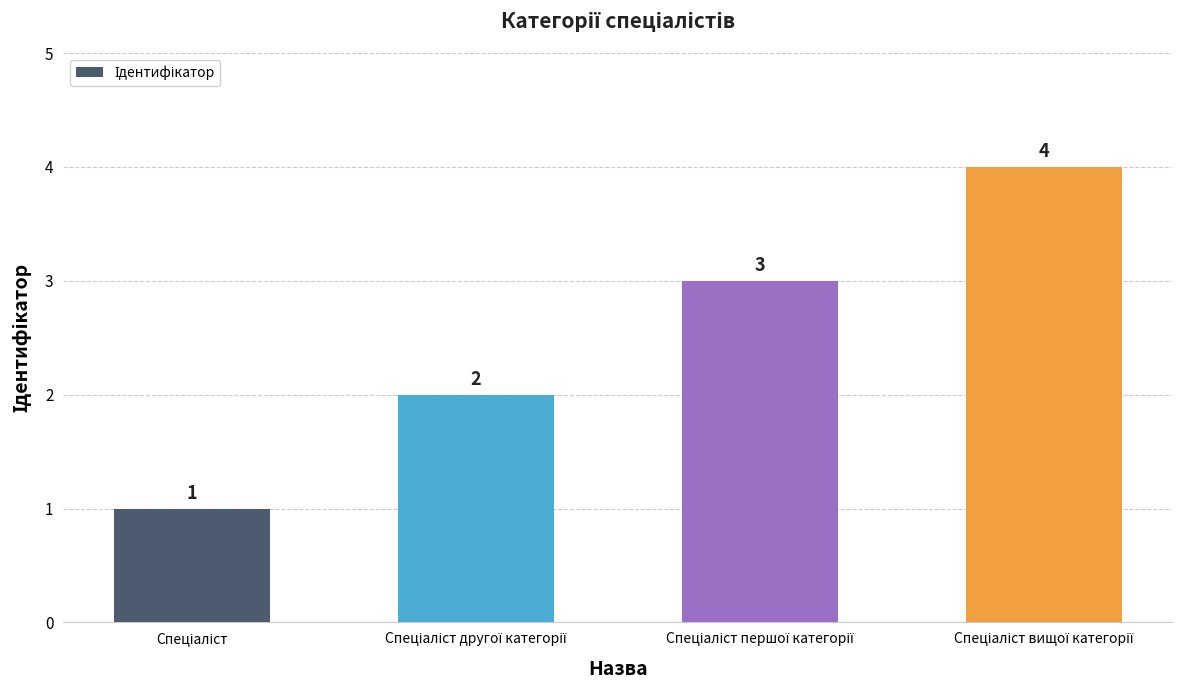

Are the bars grouped side by side (vs. stacked)?

No